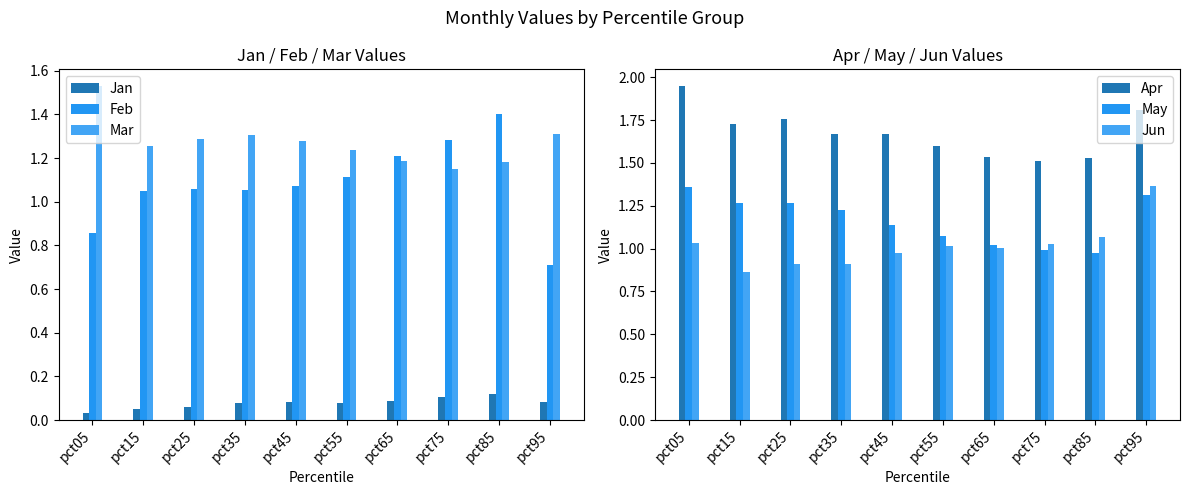

Reading right to left, transcribe all the data shown in this chart.

Jan: 0.1	0.1	0.1	0.1	0.1	0.1	0.1	0.1	0.1	0.0
Feb: 0.7	1.4	1.3	1.2	1.1	1.1	1.1	1.1	1.1	0.9
Mar: 1.3	1.2	1.1	1.2	1.2	1.3	1.3	1.3	1.3	1.5
Apr: 1.8	1.5	1.5	1.5	1.6	1.7	1.7	1.8	1.7	1.9
May: 1.3	1.0	1.0	1.0	1.1	1.1	1.2	1.3	1.3	1.4
Jun: 1.4	1.1	1.0	1.0	1.0	1.0	0.9	0.9	0.9	1.0